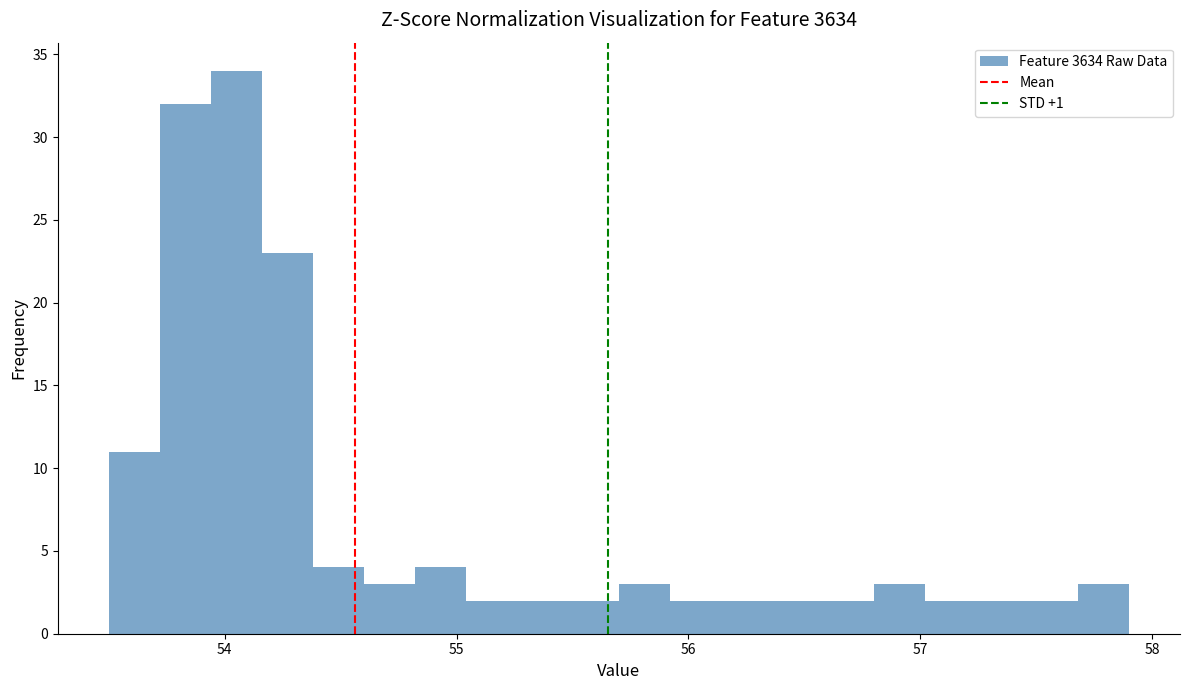

Around what value on the x-axis is the tallest bar? Give the approximate position of its centre, as read against the axis.

54.1